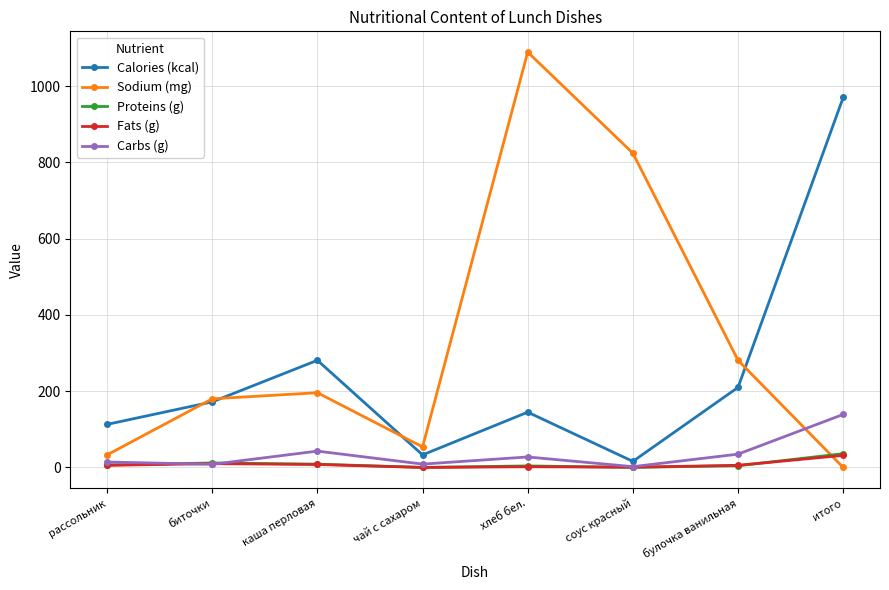

What is the approximate value of Carbs (g) at биточки?

8.3